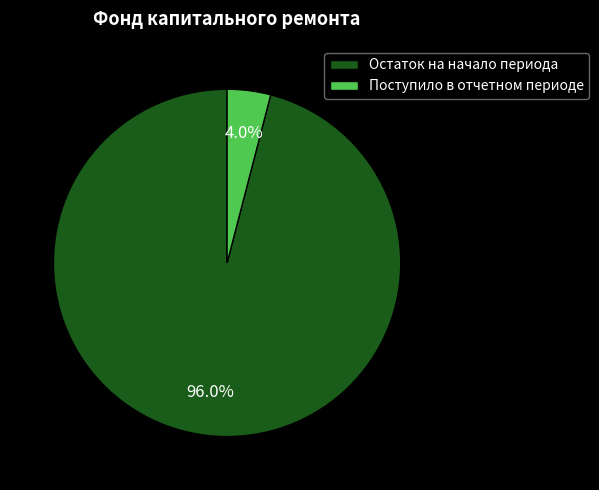

Which has a higher value, Поступило в отчетном периоде or Остаток на начало периода?

Остаток на начало периода